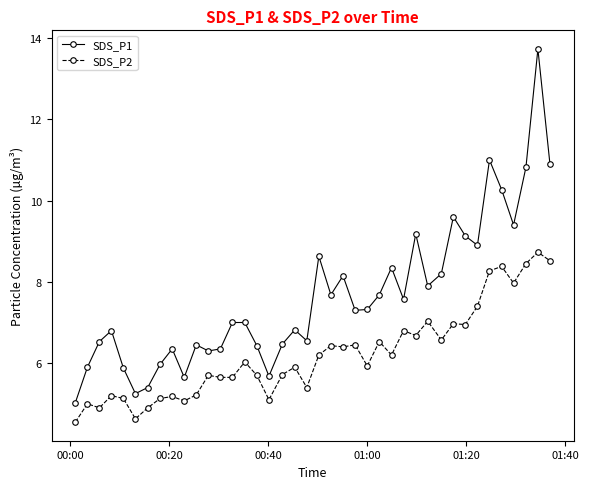

Rank the series by their average value, from highest to lowest.

SDS_P1, SDS_P2